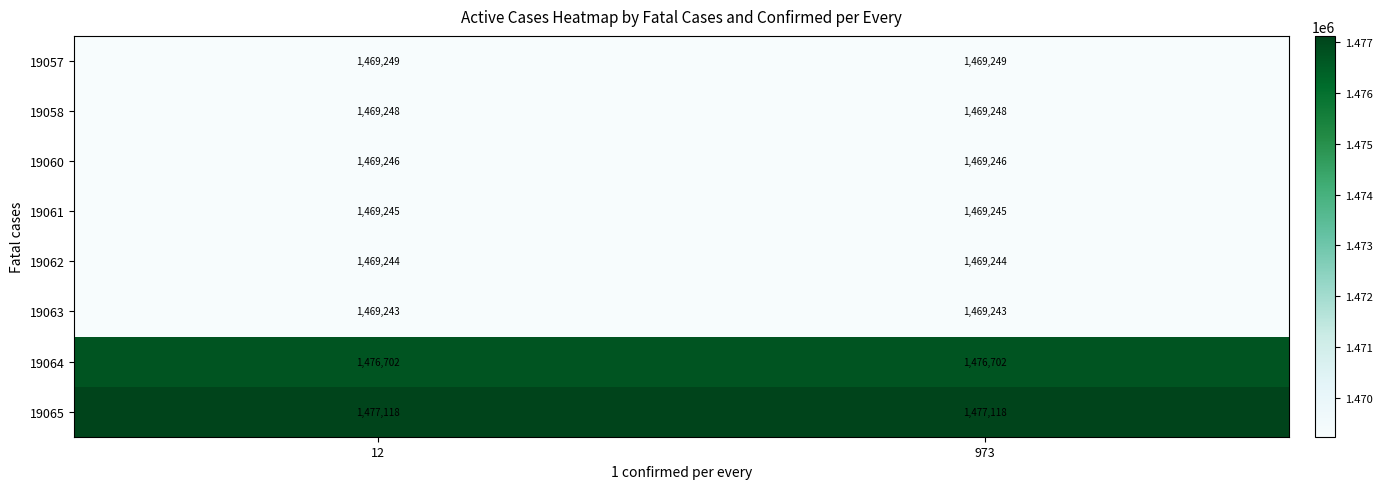

Which series has the largest total across all categories?

19065